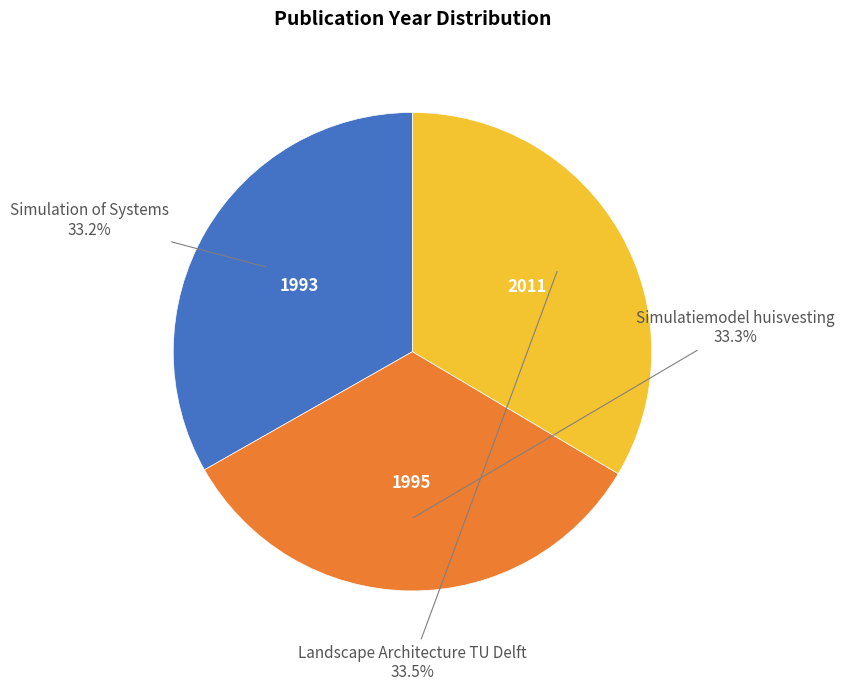

Is there a majority slice in this chart?

No